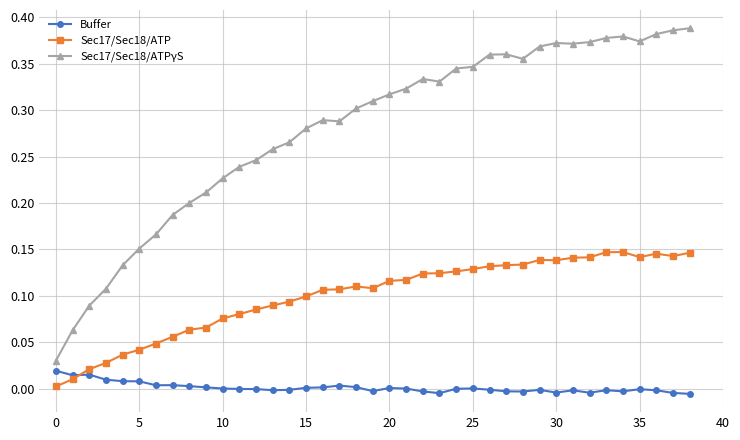

Which series has the largest range (max minus min)?

Sec17/Sec18/ATPγS